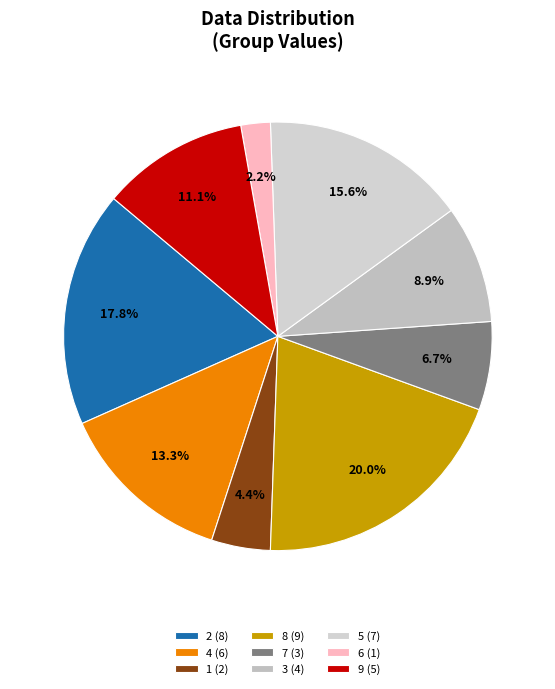

Between 8 and 6, which is larger?

8